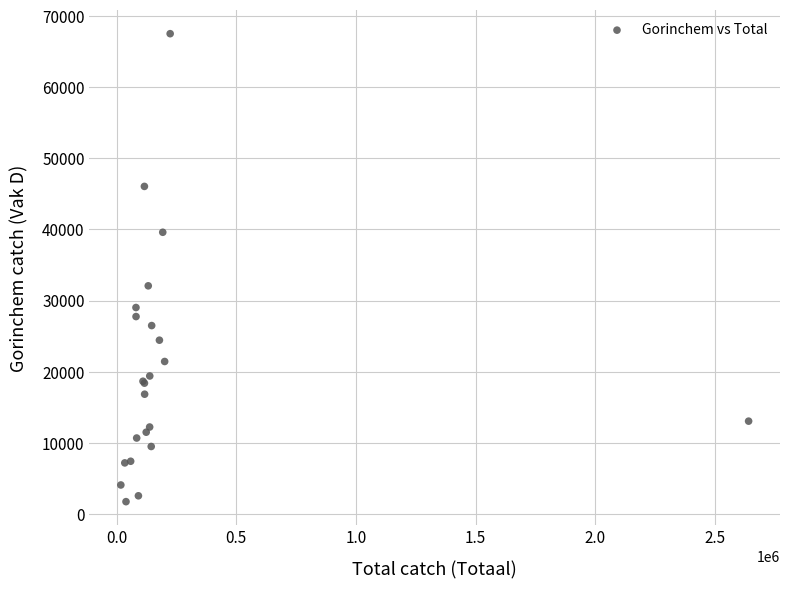

What Y value in the scatter plot is closest to 34624?

32071